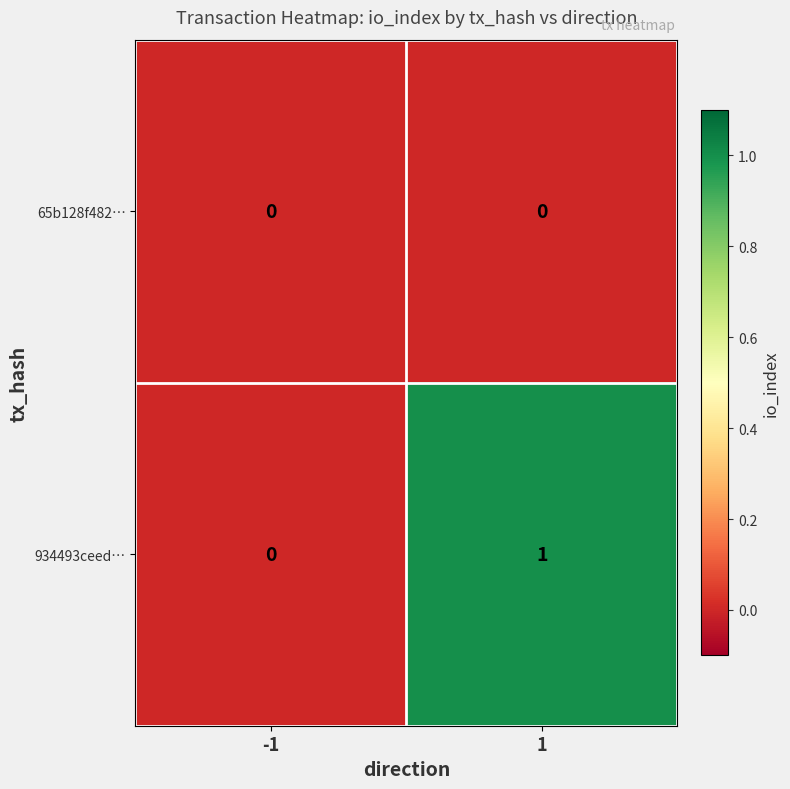

What is the greatest value displayed?

1